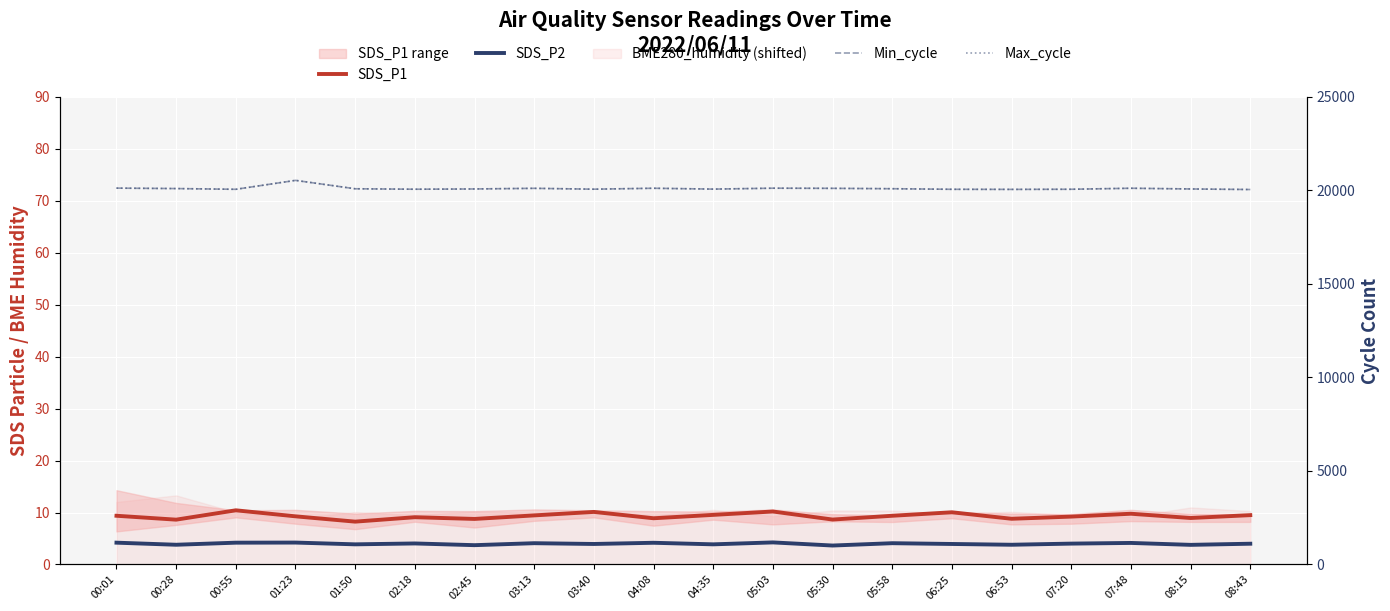

At which label is Min_cycle closest to 20292?

00:01